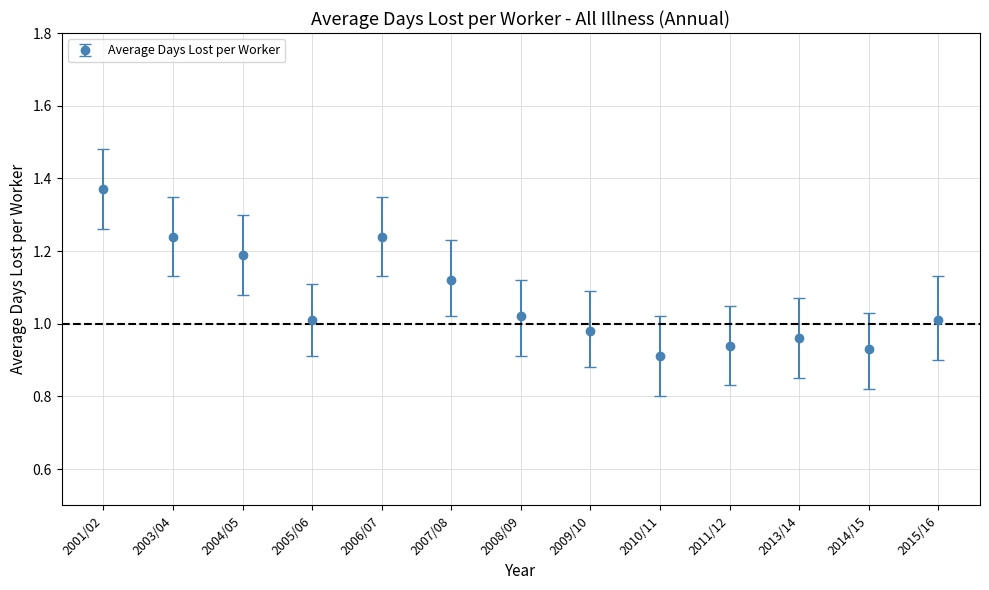

Which label corresponds to the largest value in the chart?

2001/02